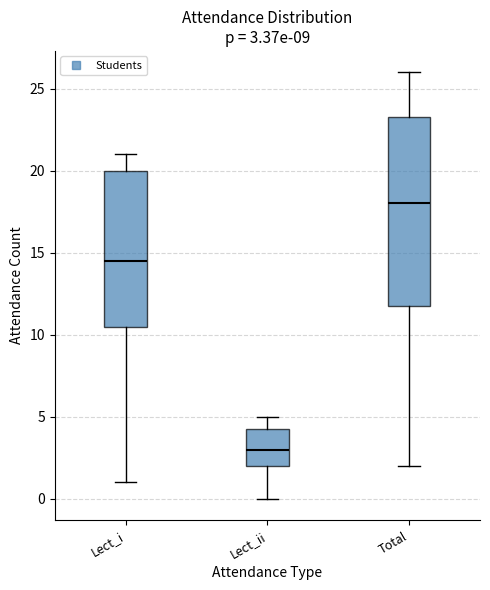

Which box has the lowest median line?

Lect_ii